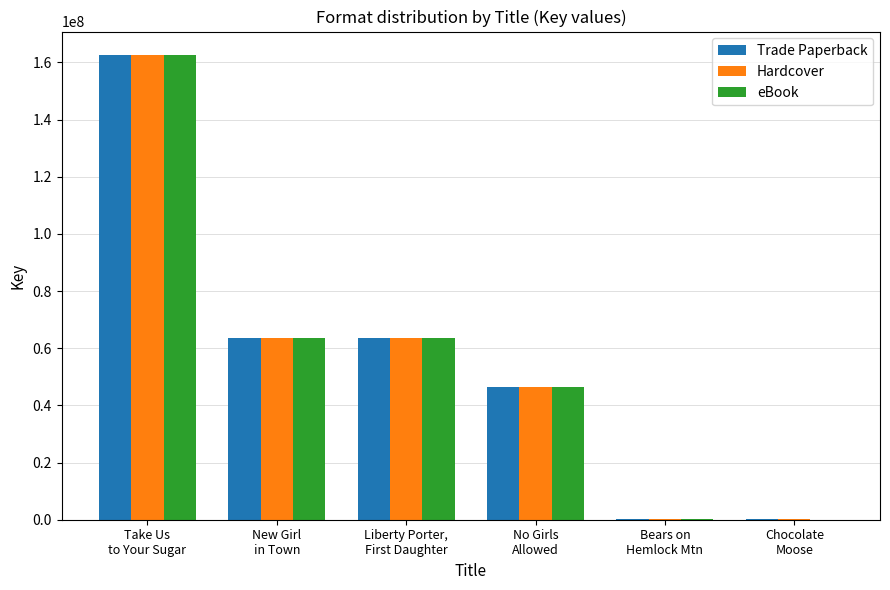

What are all the series names shown in the legend?

Trade Paperback, Hardcover, eBook